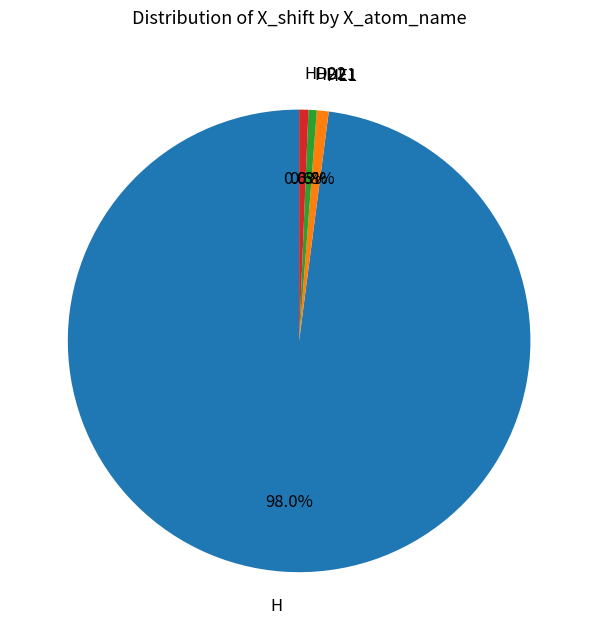

How many segments does this pie chart have?

4